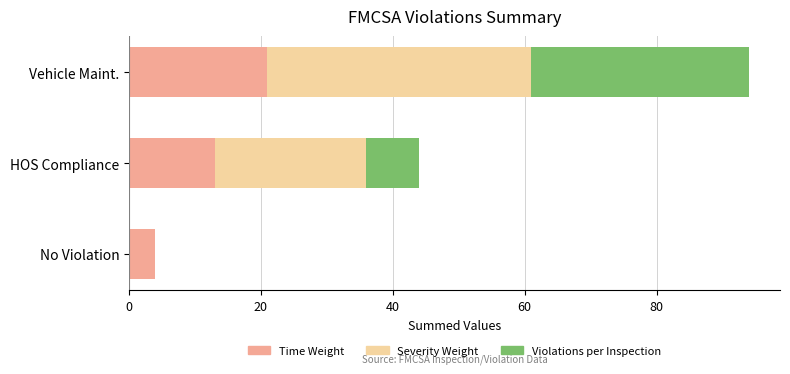

At which category is the sum across all series the highest?

Vehicle Maint.